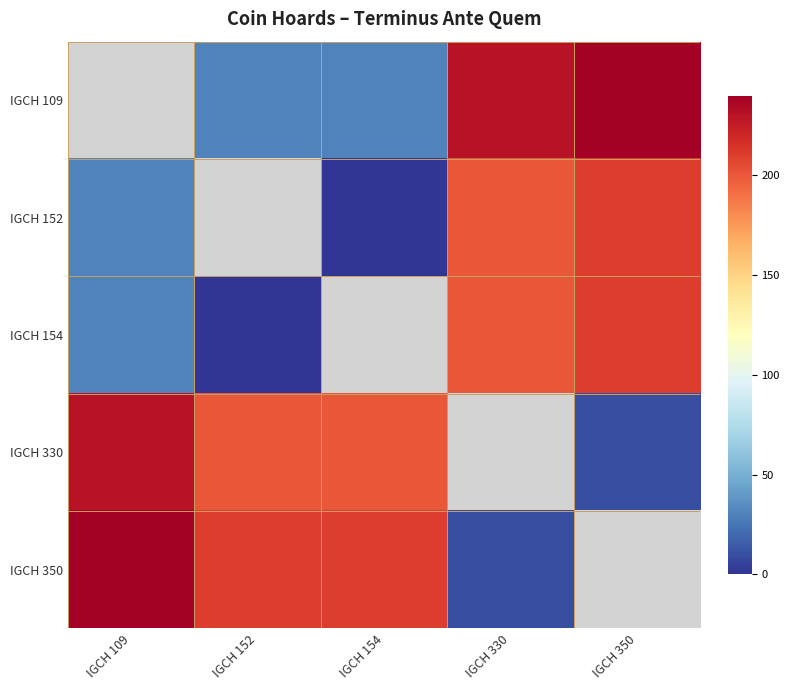

Is it true that IGCH 152 equals 210.0 at IGCH 350?

True